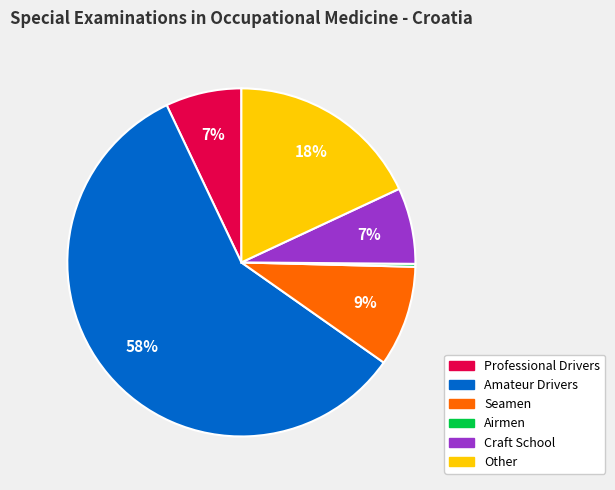

To the nearest percent, what is the difference between the Seamen and Amateur Drivers slice percentages?

49%